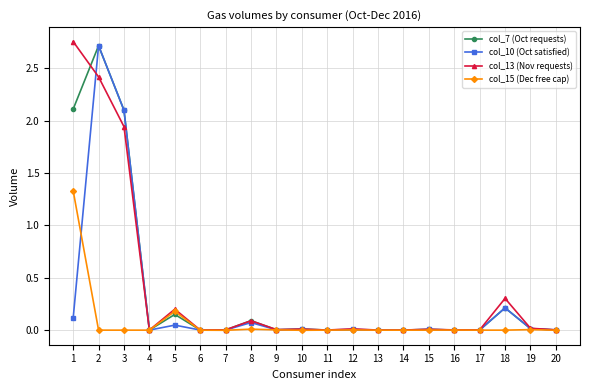

True or false: col_7 (Oct requests) has more than 0 points higher than both neighbors.

True